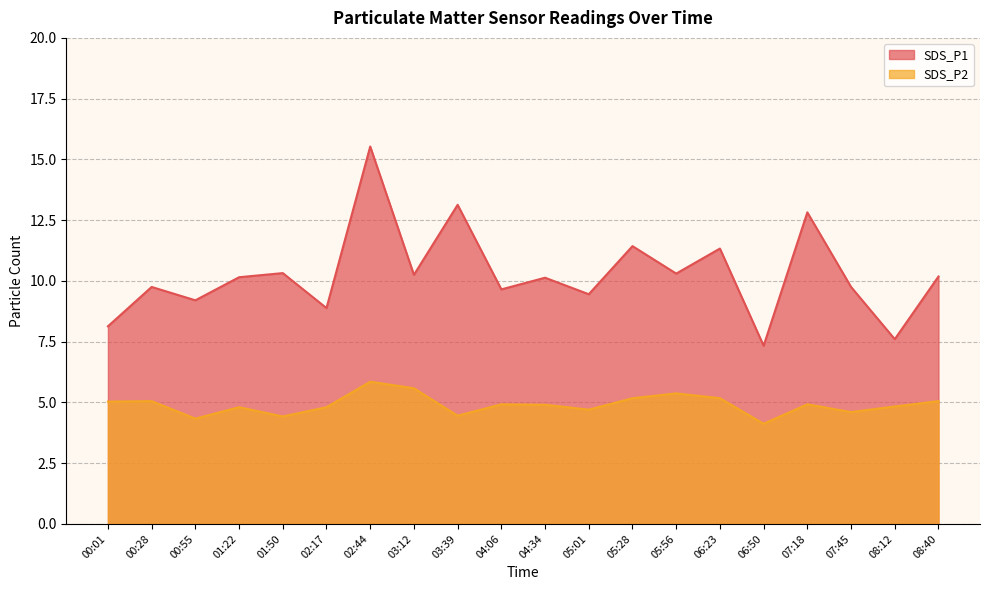

True or false: SDS_P1 and SDS_P2 cross at least once.

False